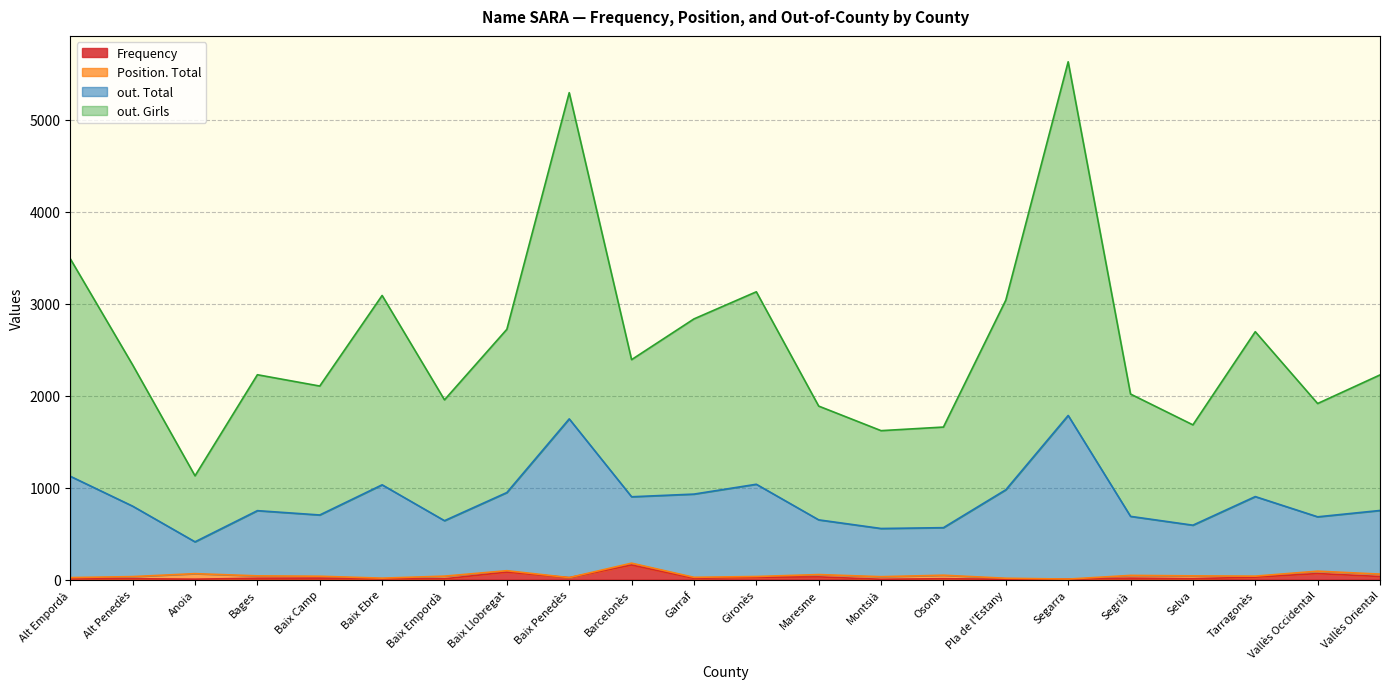

List the labels in order of out. Total value, largest first.

Segarra, Baix Penedès, Alt Empordà, Gironès, Baix Ebre, Pla de l'Estany, Garraf, Baix Llobregat, Tarragonès, Barcelonès, Alt Penedès, Bages, Vallès Oriental, Baix Camp, Segrià, Baix Empordà, Vallès Occidental, Maresme, Selva, Osona, Montsià, Anoia